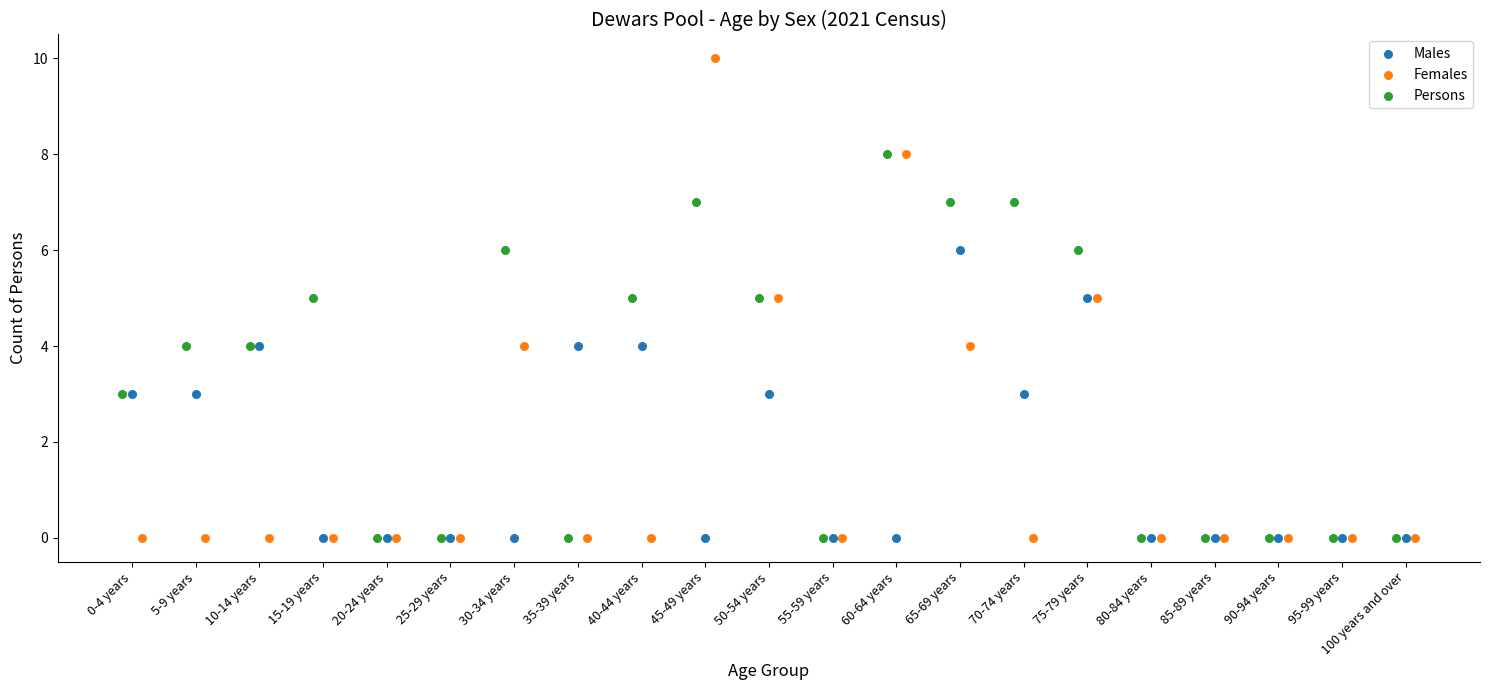

Which series reaches the maximum Y coordinate?

Females